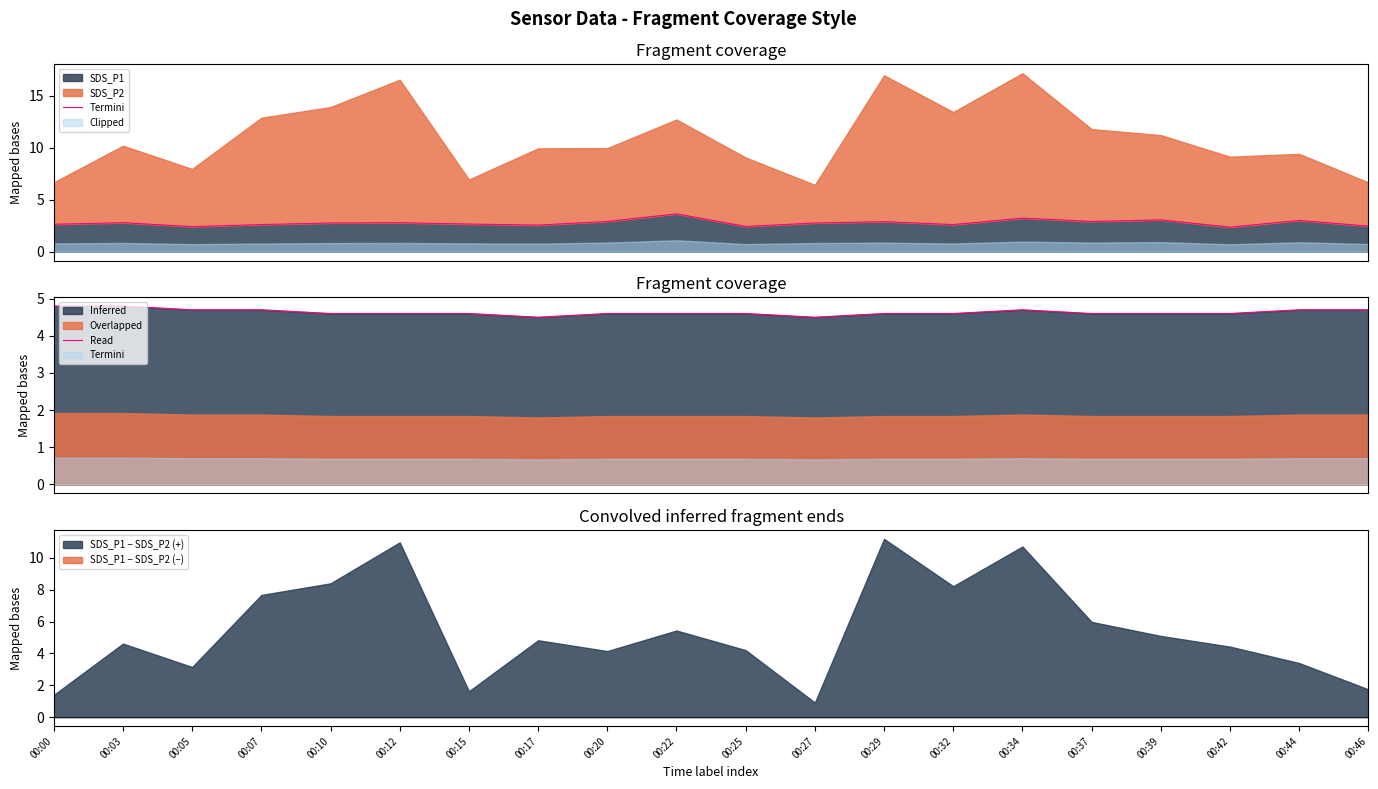

Which category has the lowest value across all series?

00:17